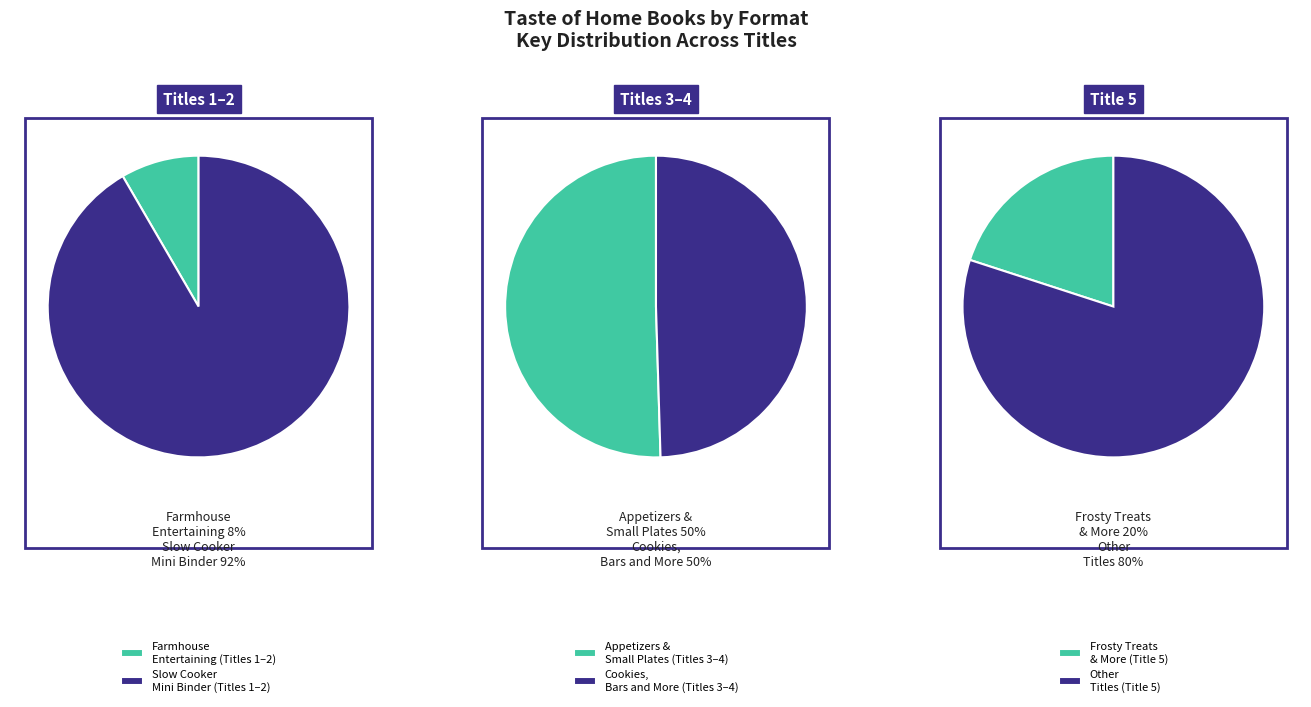

Which category has the biggest portion of the pie?

Slow Cooker Mini Binder